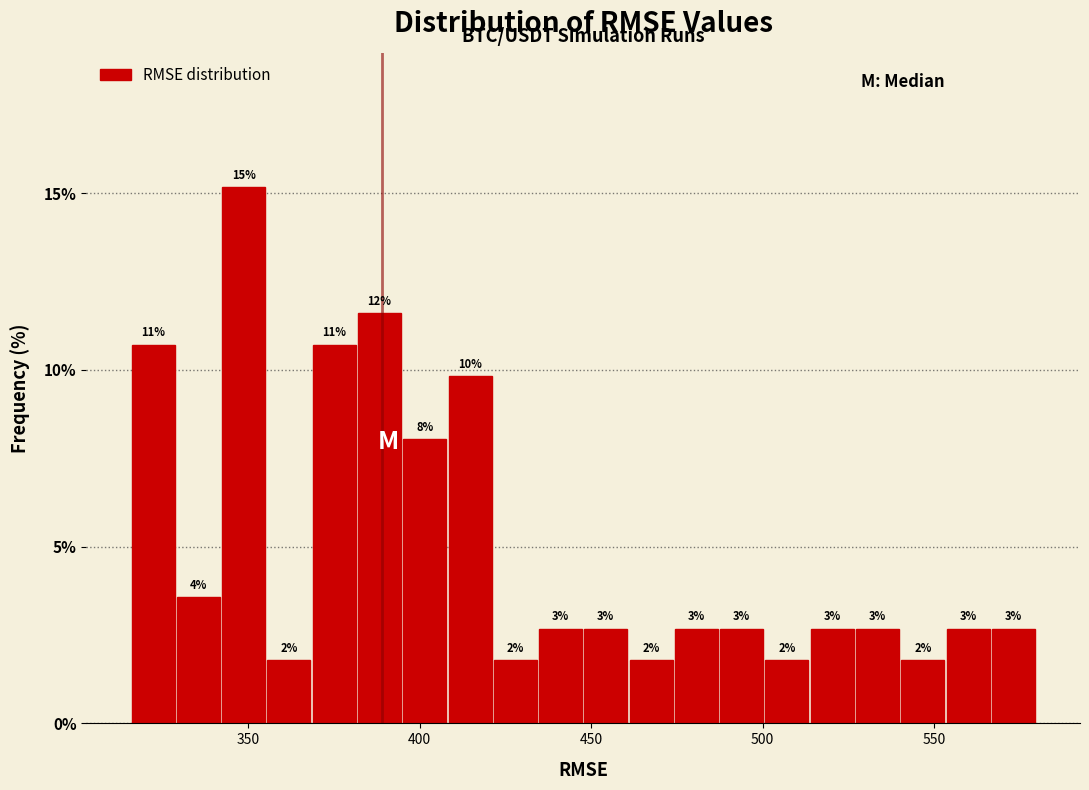

Around what value on the x-axis is the tallest bar? Give the approximate position of its centre, as read against the axis.

350